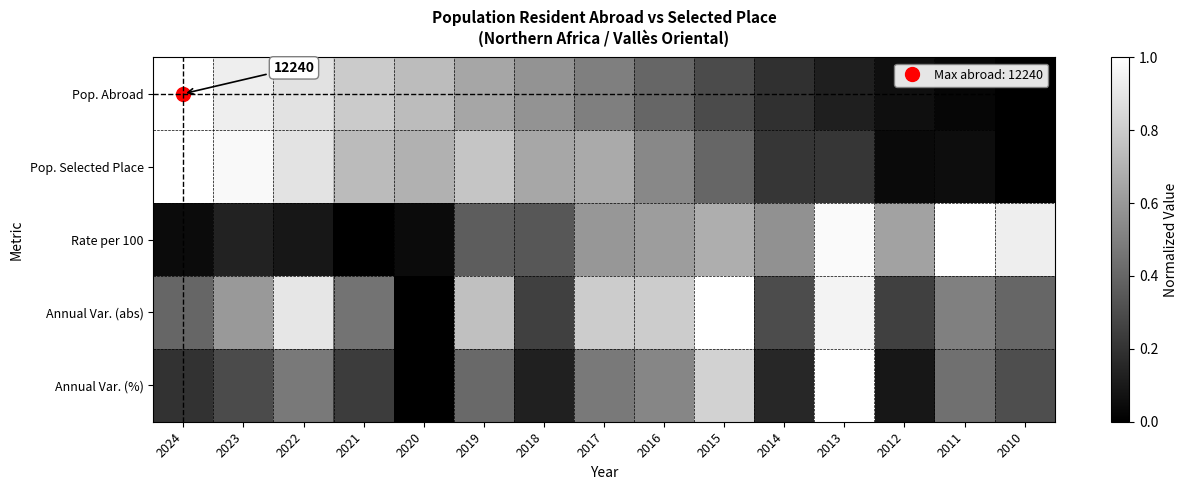

At which label is Pop. Abroad closest to 0?

2010